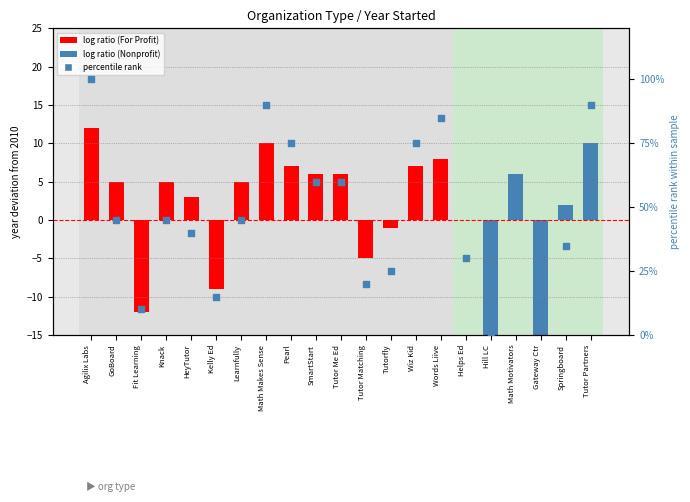

What is the ratio of the value at SmartStart to the value at Agilix Labs?

0.6